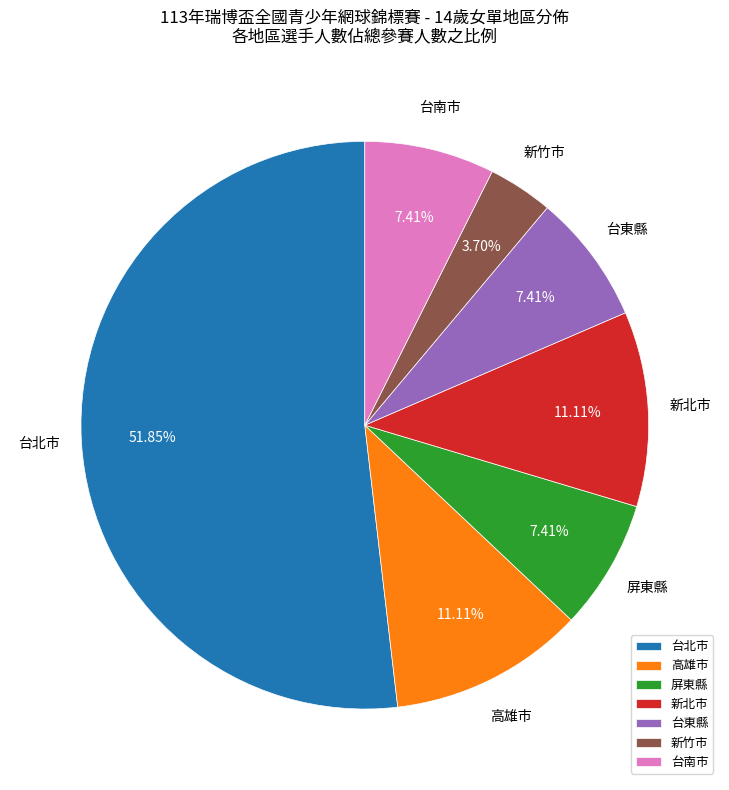

What is the smallest slice in the pie chart?

新竹市